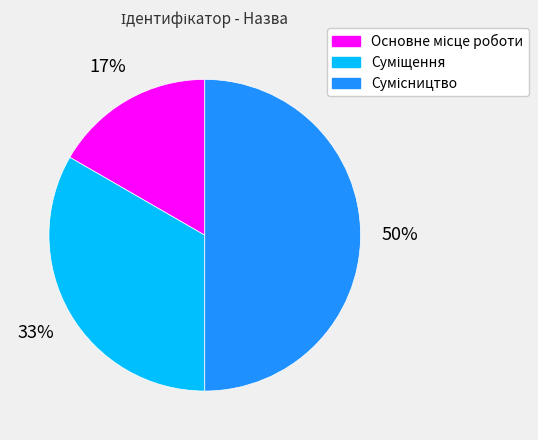

To the nearest percent, what is the difference between the largest and smallest slice percentages?

33%